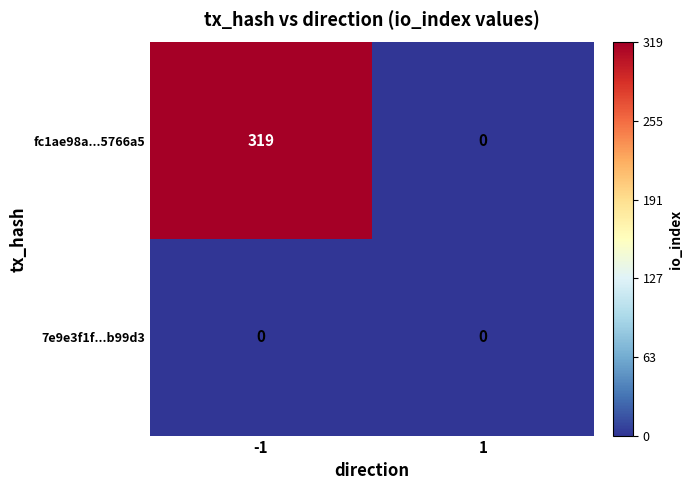

At which category is the sum across all series the highest?

-1